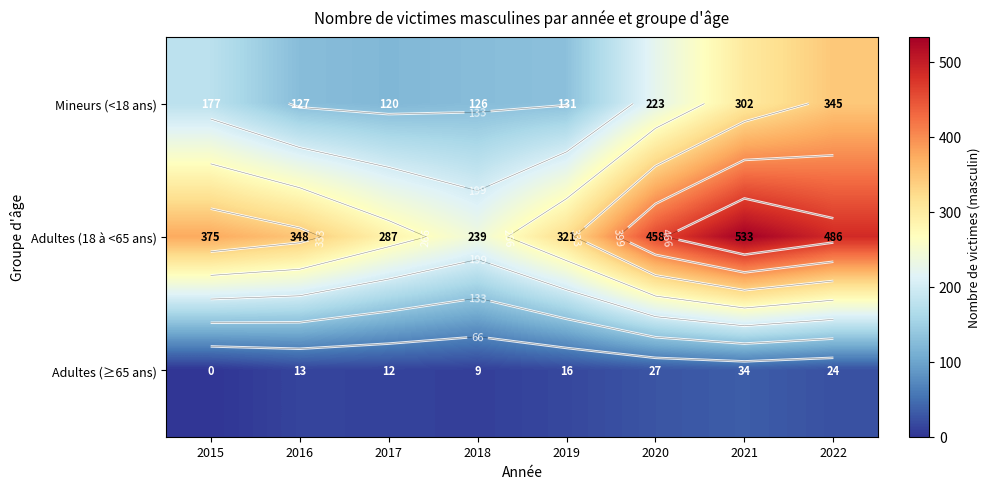

The Mineurs (<18 ans) series shows 177 at 2015. True or false?

True